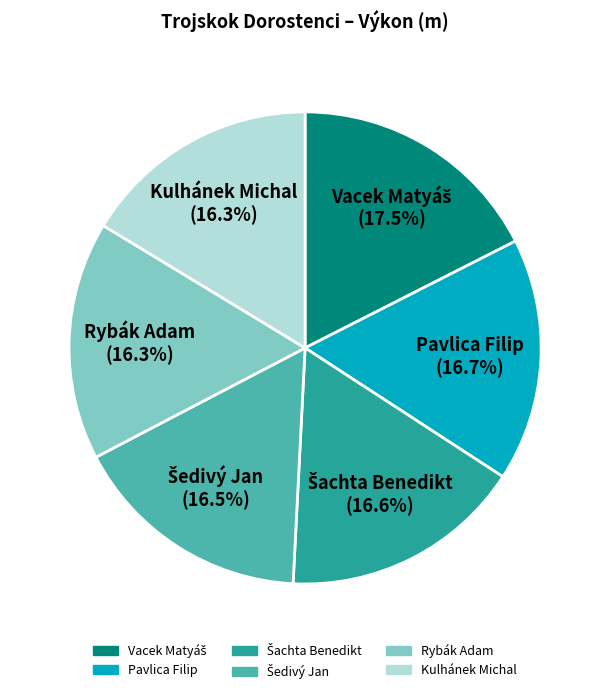

Count the number of slices in the pie.

6